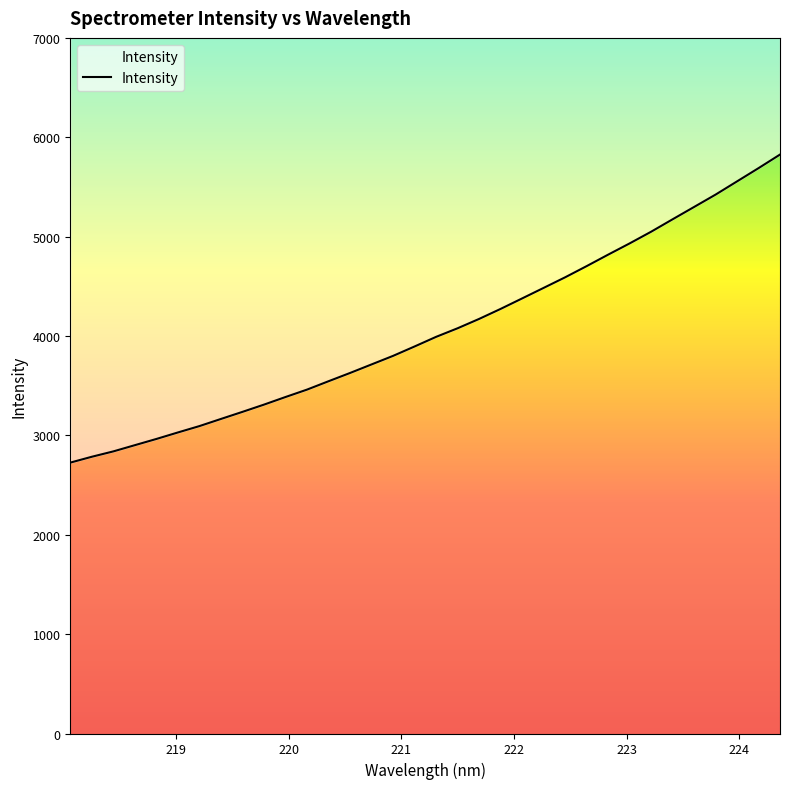

What is the ratio of the value at 218.8244 to the value at 222.263?

0.7